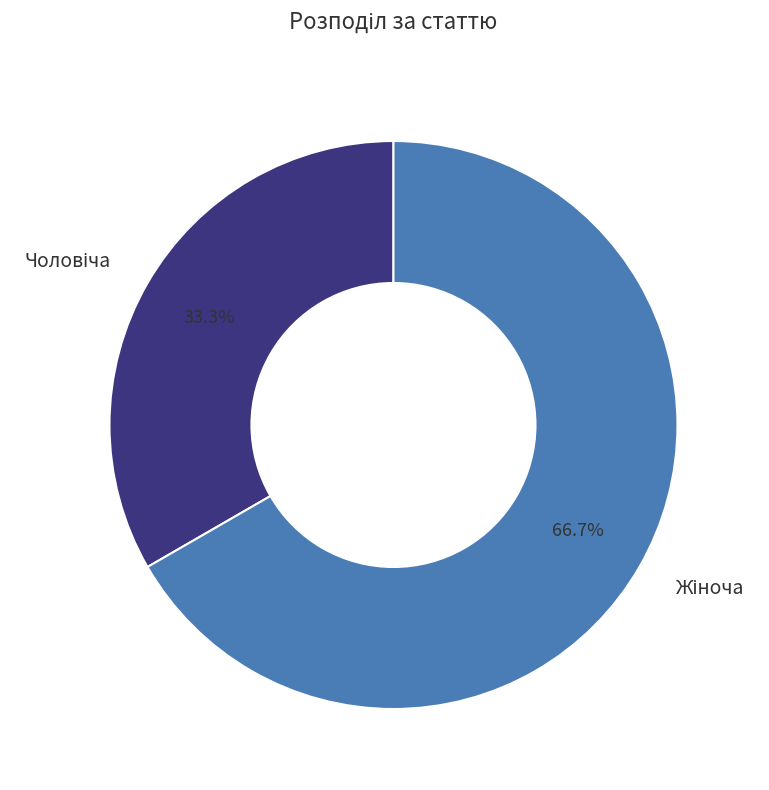

Is there a majority slice in this chart?

Yes